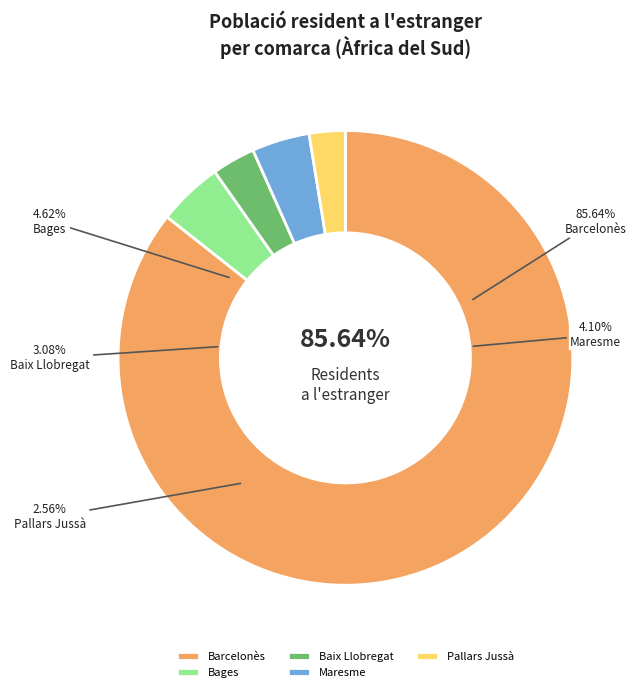

The Barcelonès slice represents 92% of the pie. True or false?

False